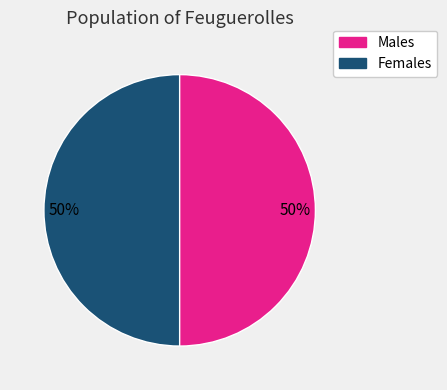

To the nearest percent, what is the average slice percentage?

50%